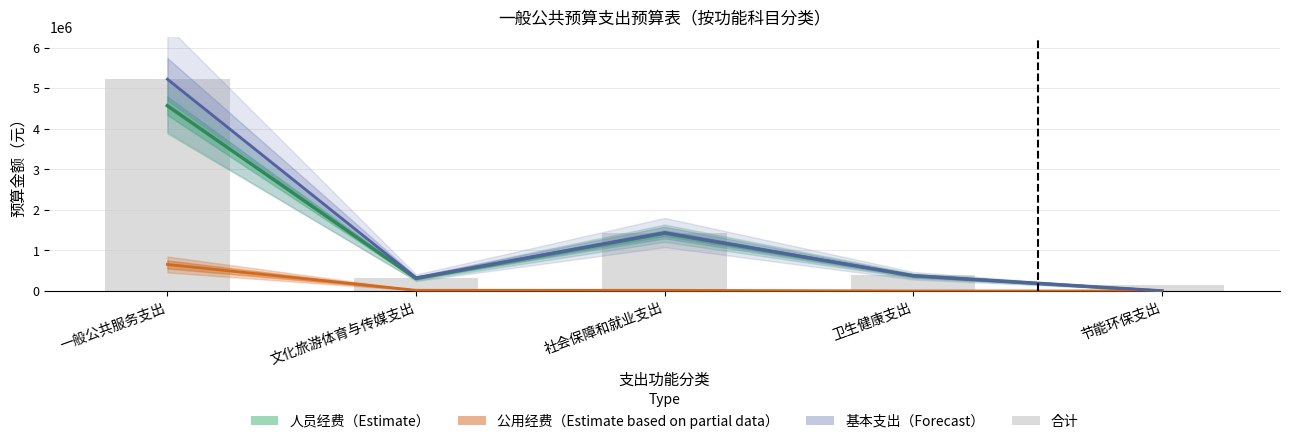

Where is 公用经费（Estimate based on partial data） nearest to the value 326685?

文化旅游体育与传媒支出